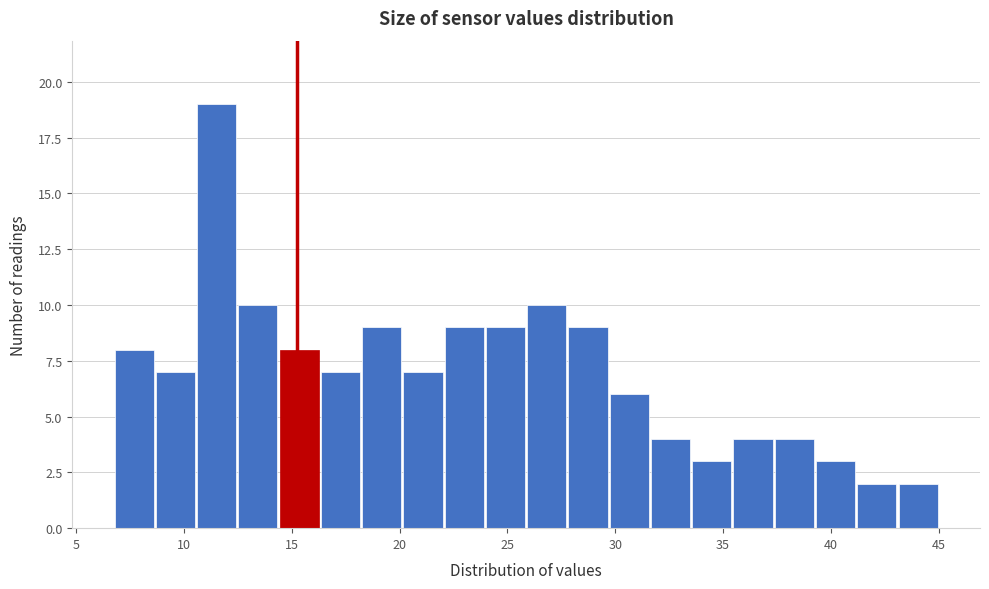

Read against the x-axis, roughly where is the centre of the tallest bar?

11.5